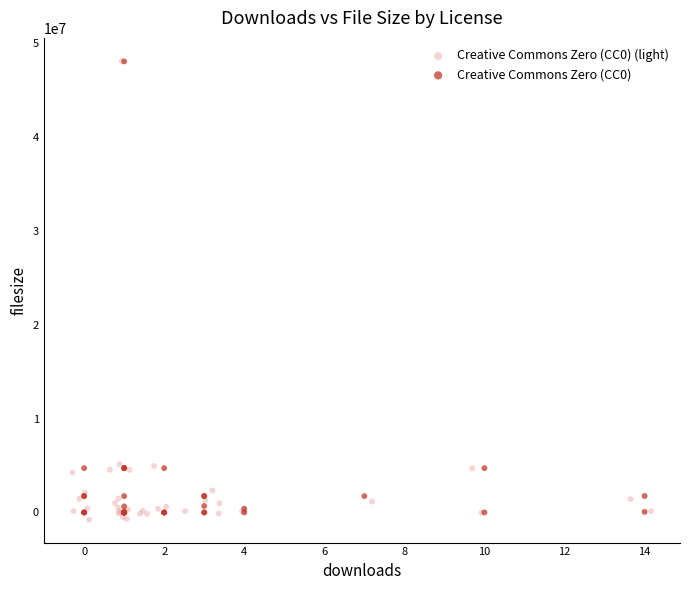

Which series has the largest Y range (max minus min)?

Creative Commons Zero (CC0) (light)